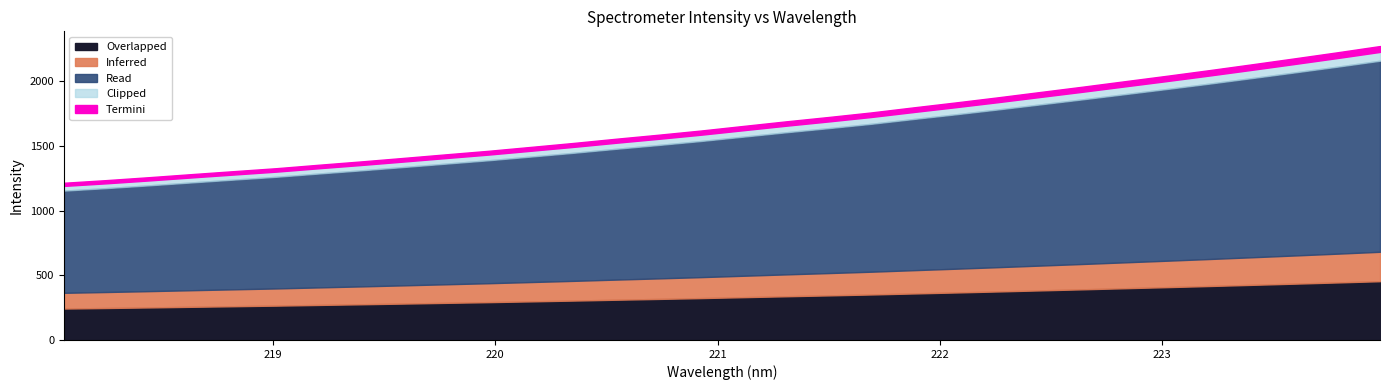

How many lines are shown in the chart?

5